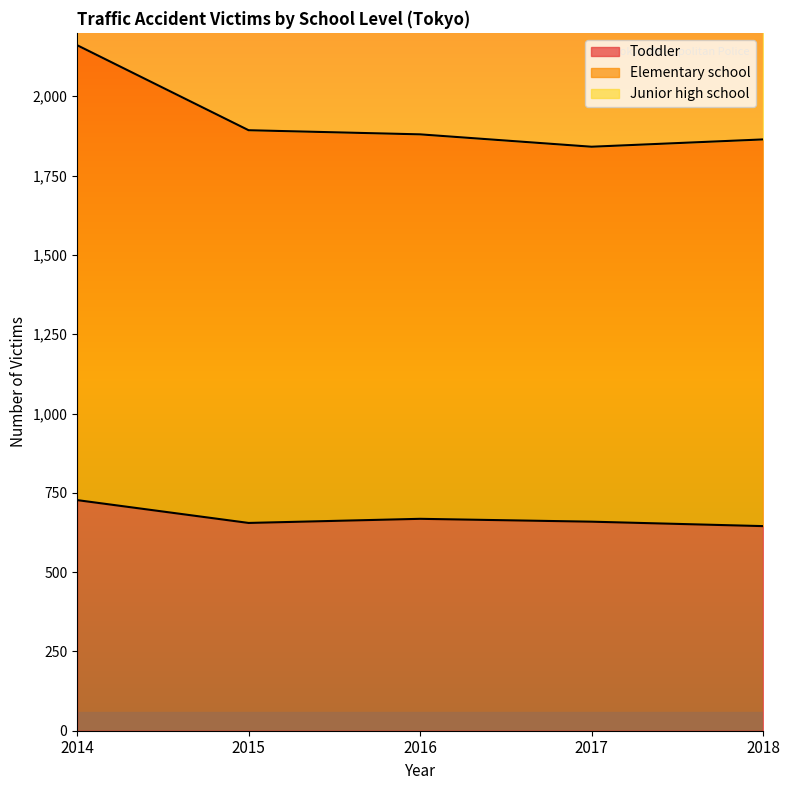

Is it true that Toddler equals 655 at 2015?

True